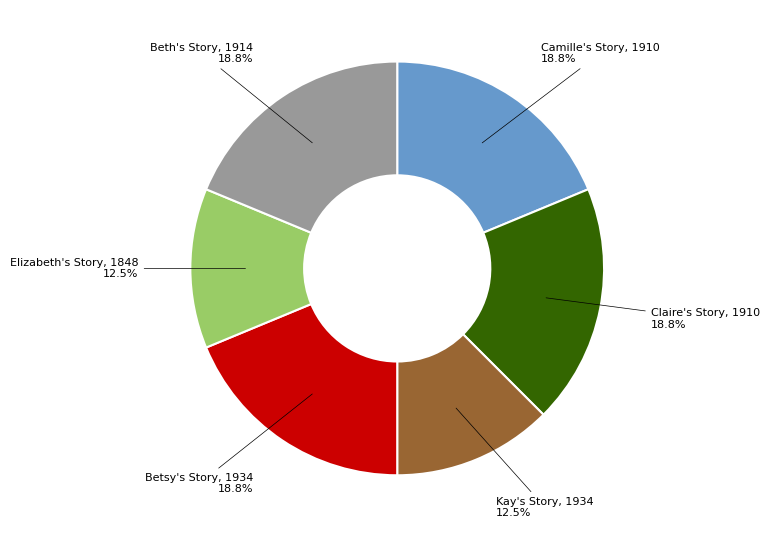

To the nearest percent, what percentage of the pie is Claire's Story, 1910?

19%